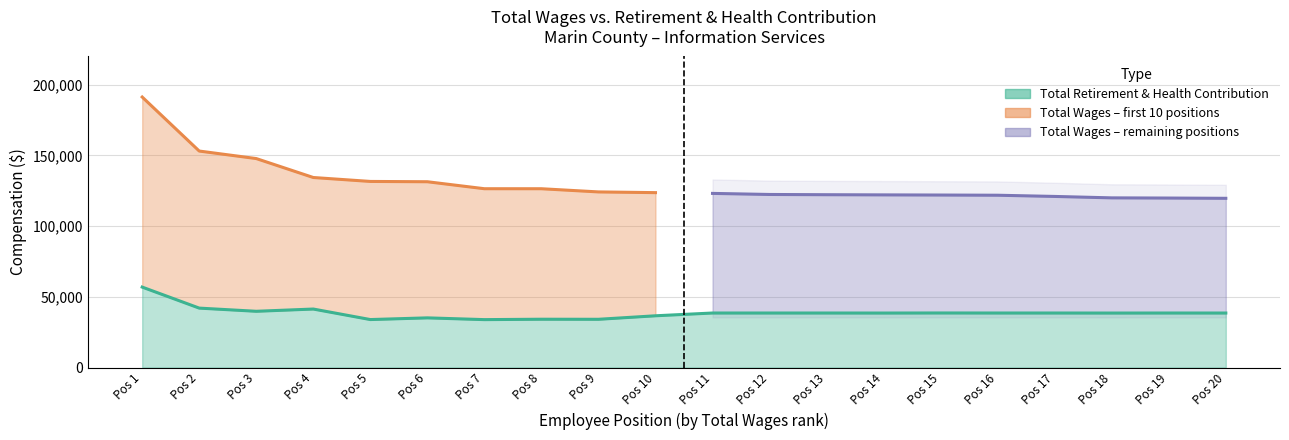

What is the minimum value shown in the chart?

33890